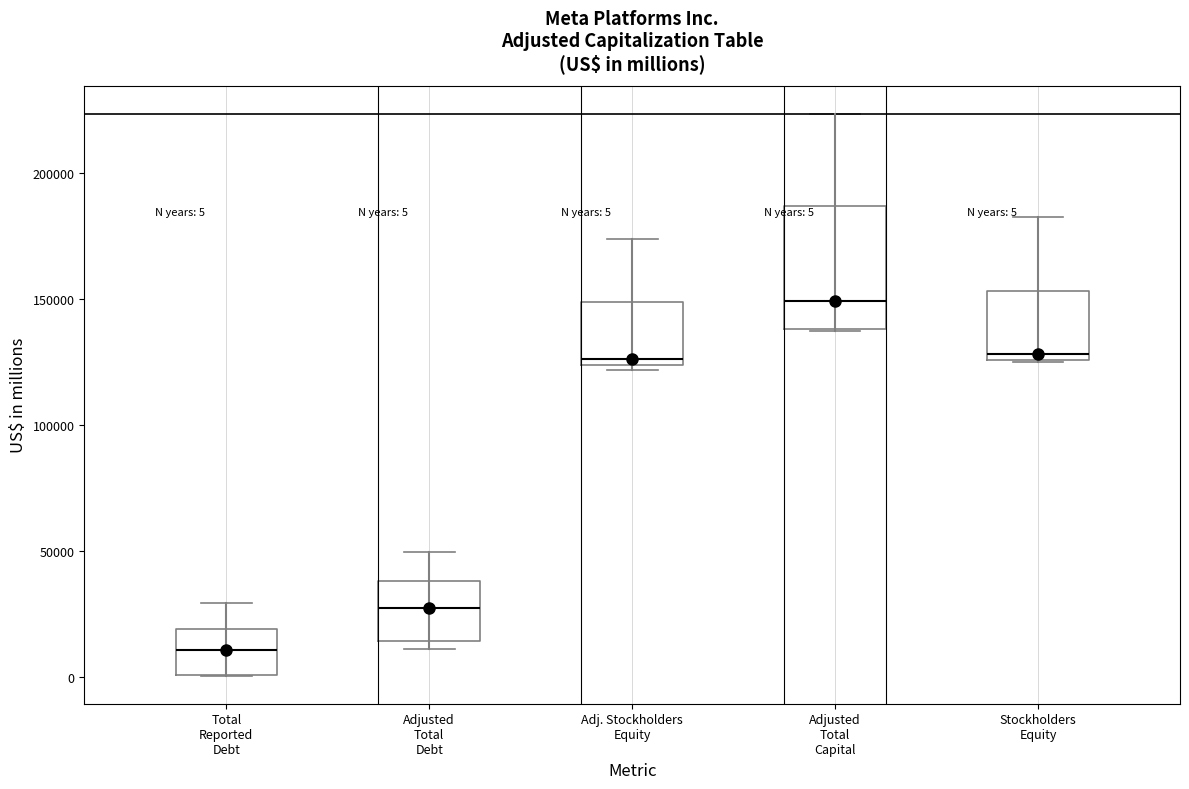

Which box has the highest median line?

Adjusted Total Capital